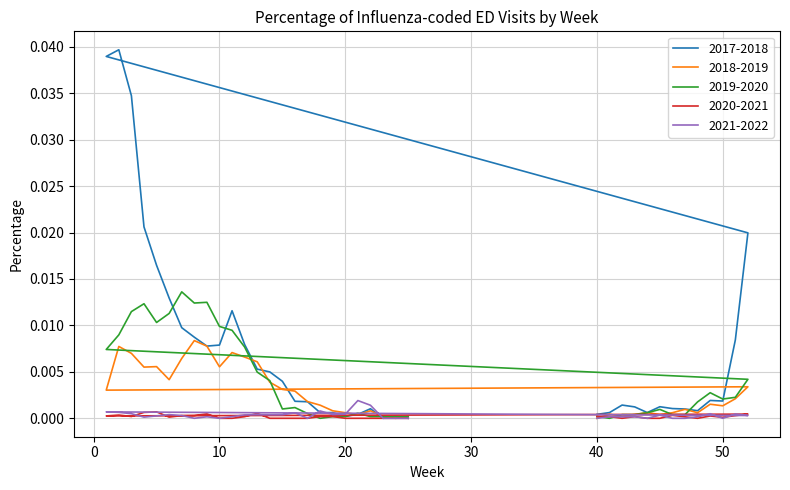

List the labels in order of 2017-2018 value, smallest first.

23, 25, 24, 20, 21, 40, 18, 19, 44, 41, 48, 47, 22, 46, 43, 45, 42, 17, 16, 50, 49, 15, 14, 13, 9, 10, 12, 51, 8, 7, 11, 6, 5, 52, 4, 3, 1, 2